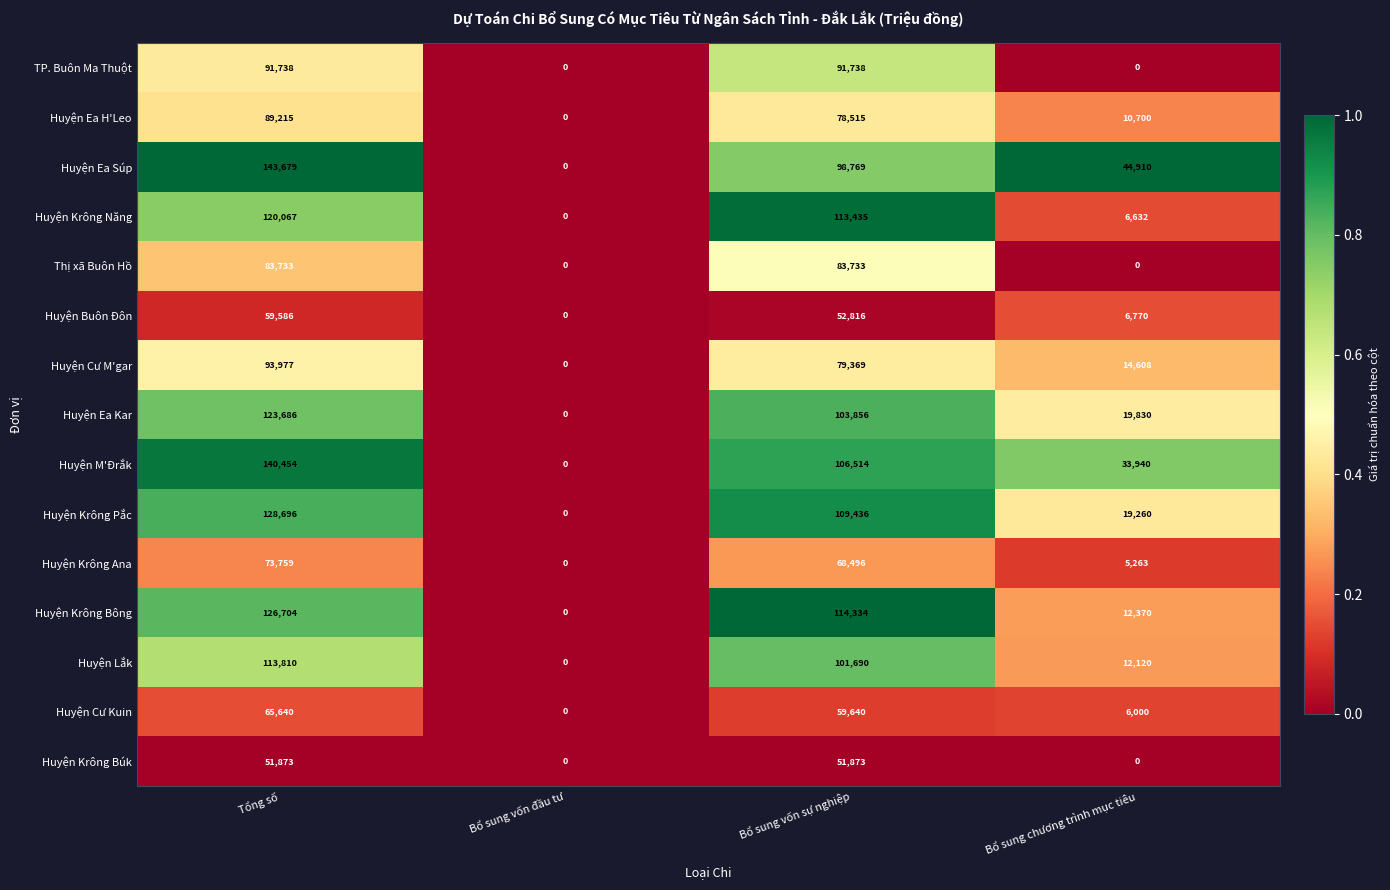

What is the highest value of the Huyện Buôn Đôn series?

59586